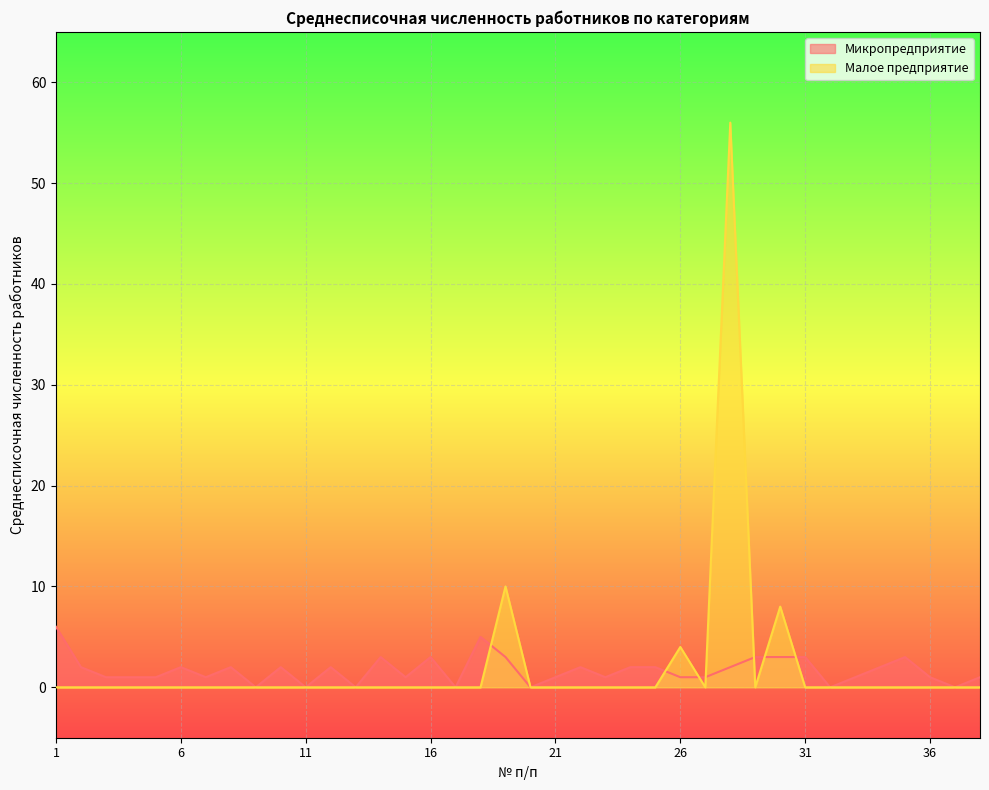

How many distinct data groups are displayed?

2